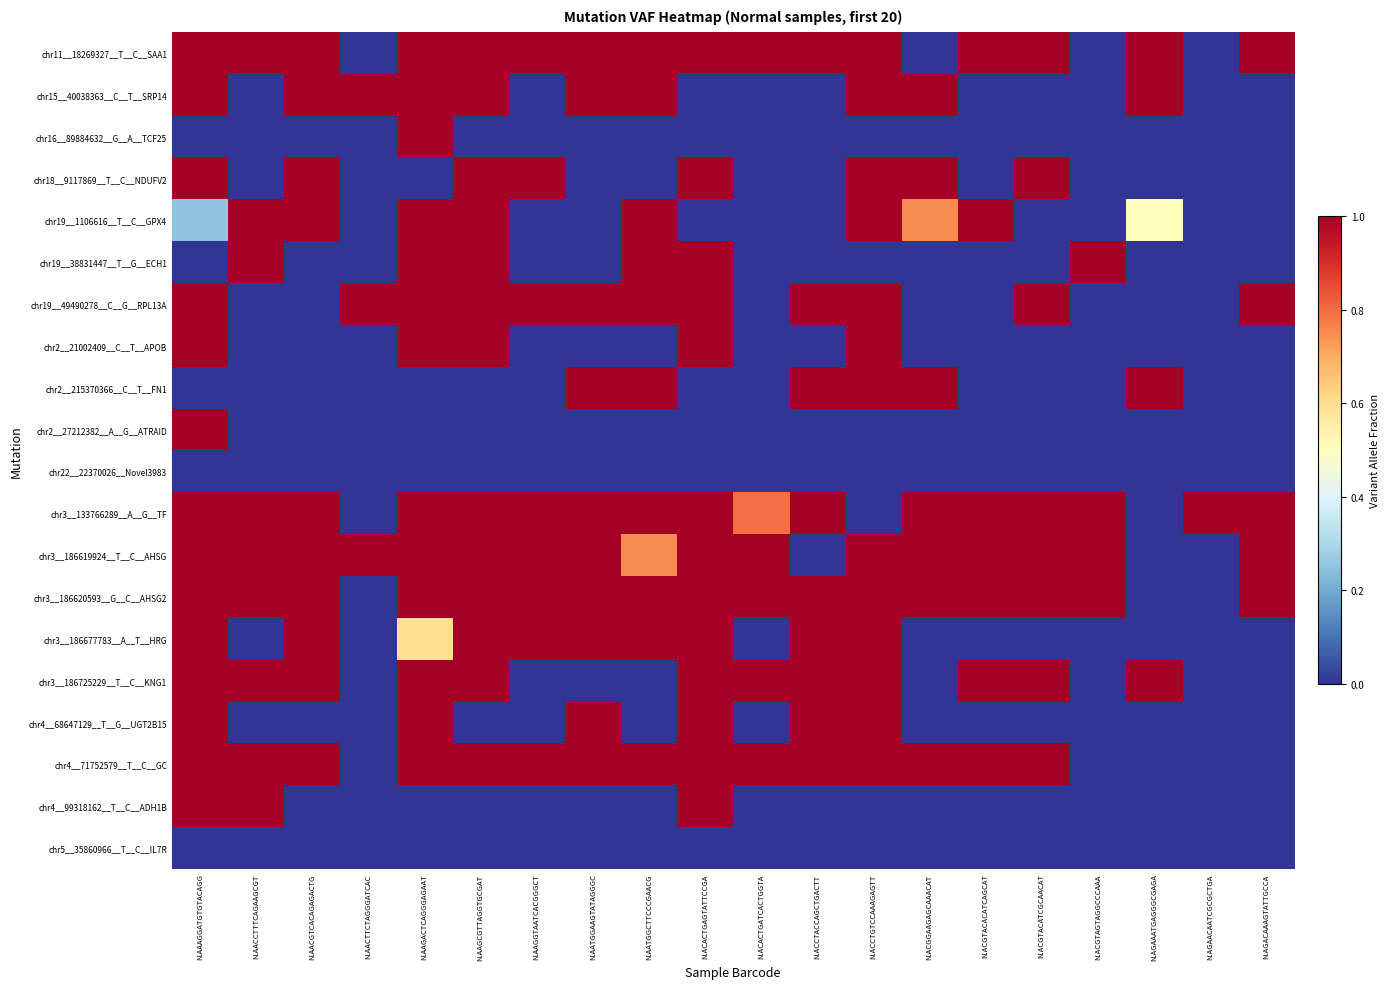

Which series has the widest spread of values?

chr11__18269327__T__C__SAA1